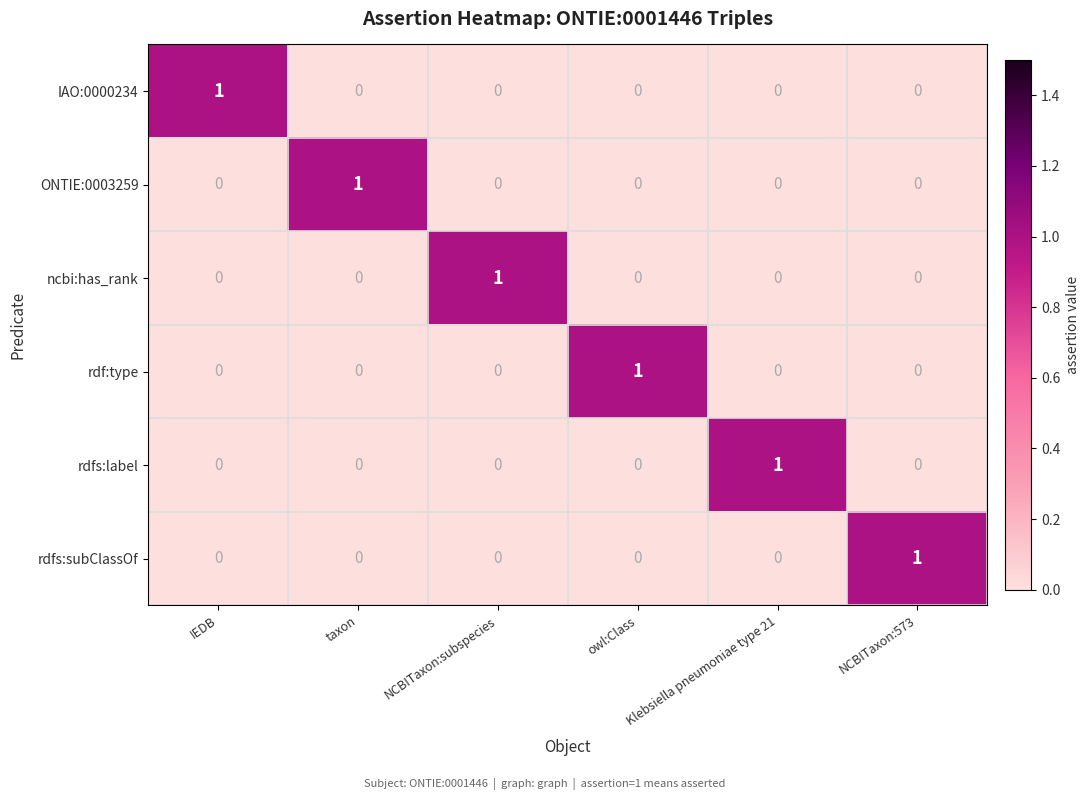

The value of ncbi:has_rank at owl:Class is 0. True or false?

True